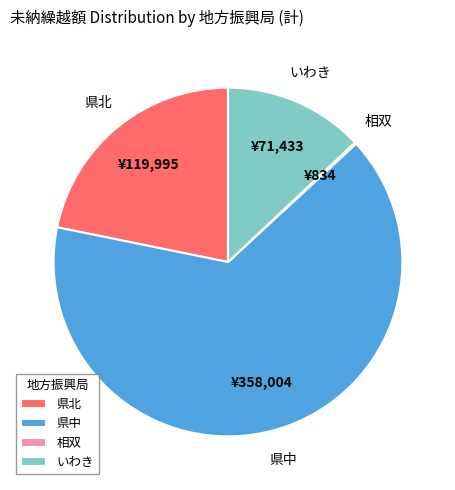

Is there a majority slice in this chart?

Yes